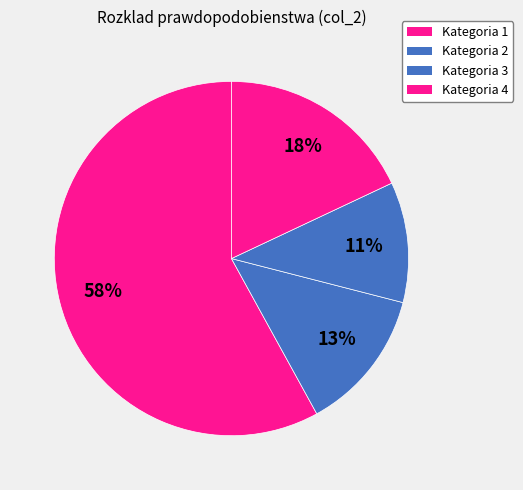

What is the majority slice?

1